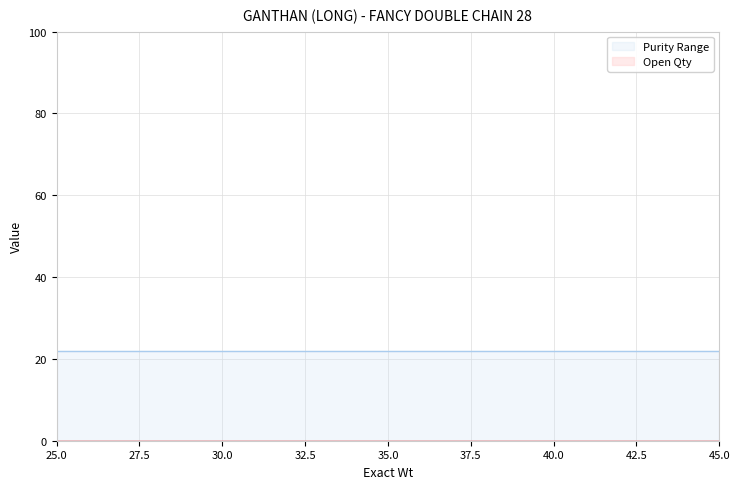

True or false: Open Qty and Purity Range cross at least once.

False